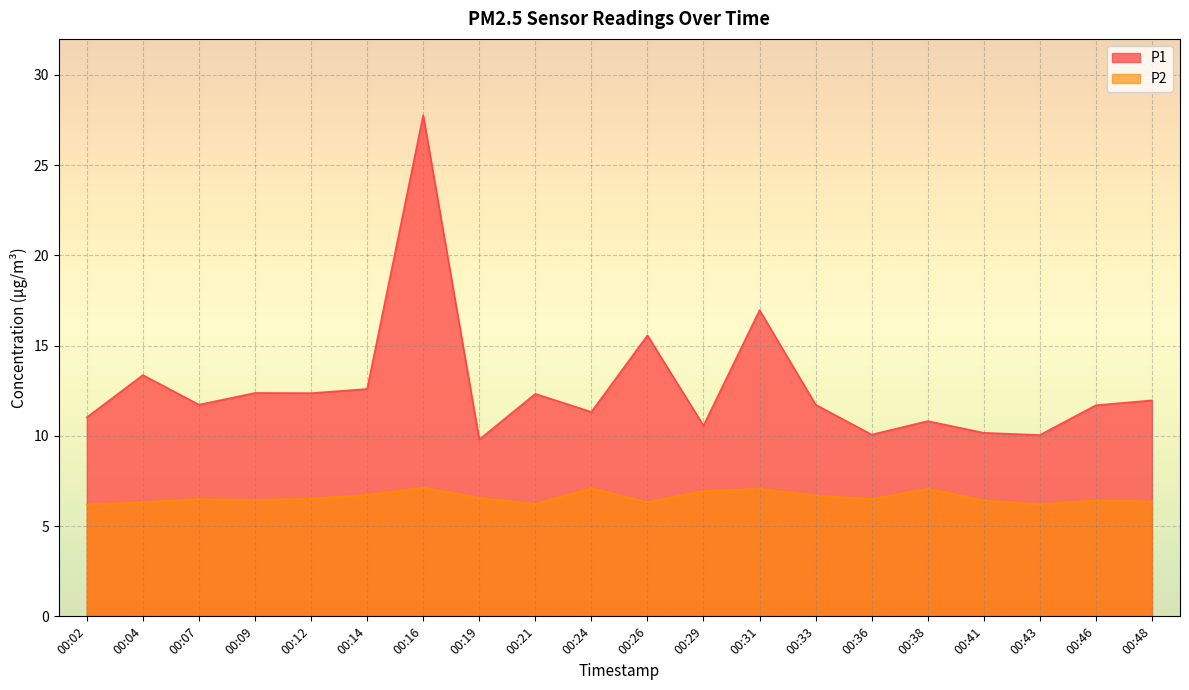

At which label is P1 closest to 18?

00:31